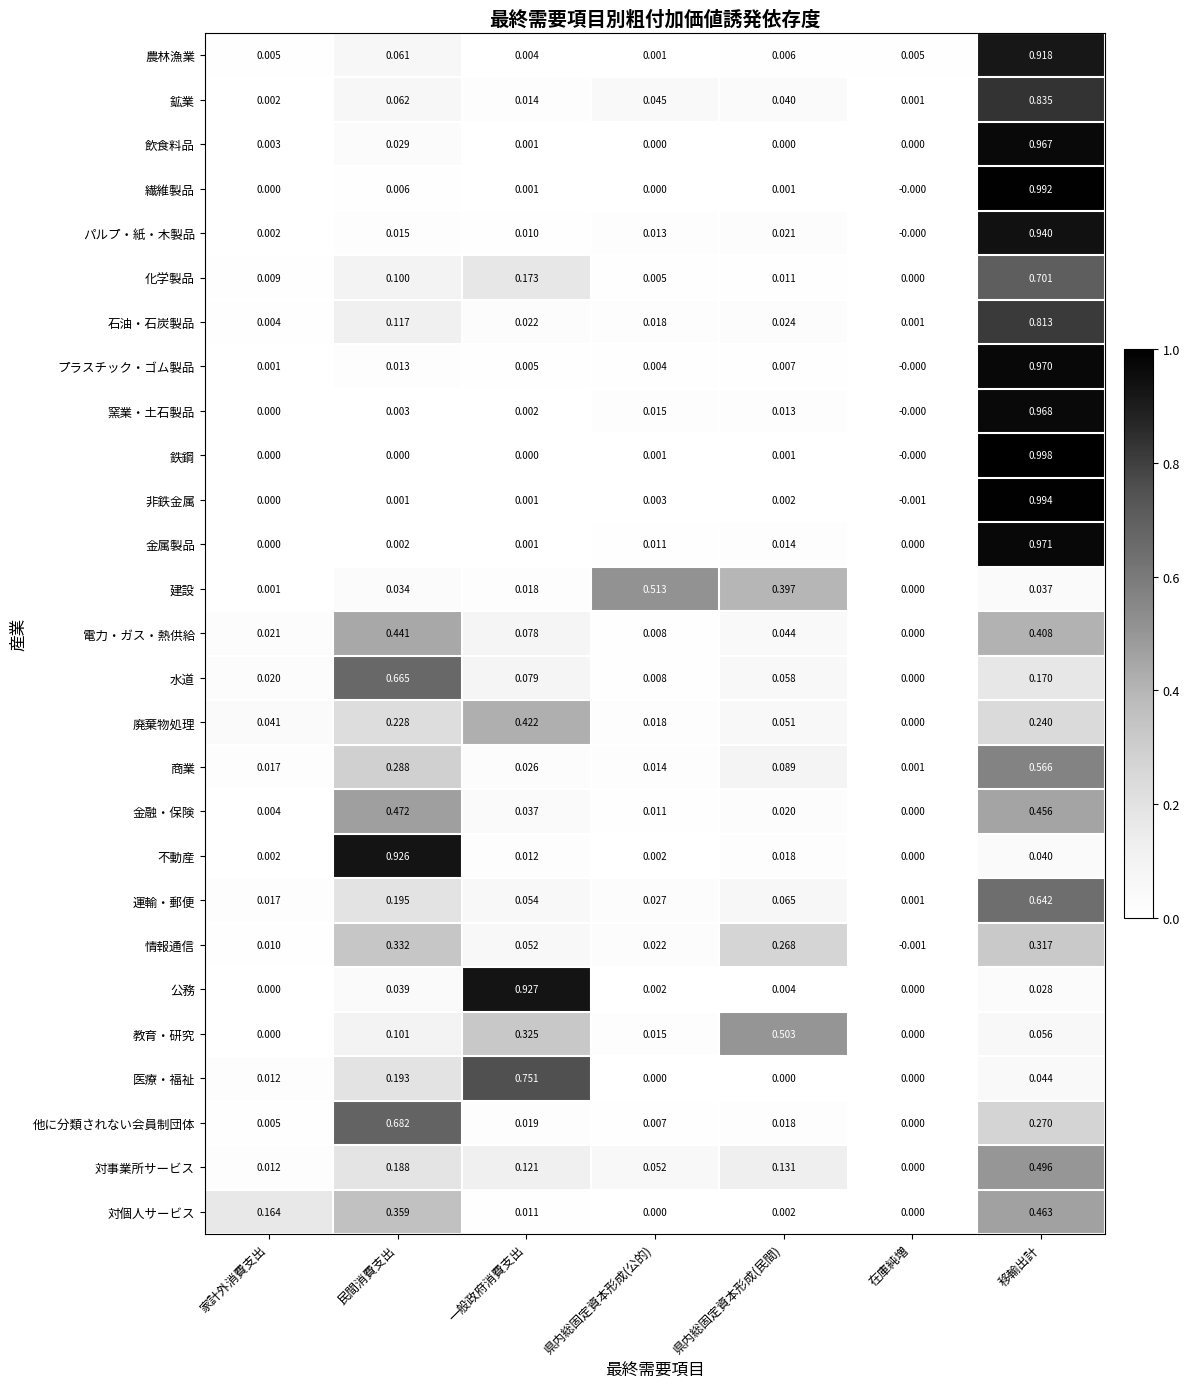

Which label corresponds to the smallest value in the chart?

在庫純増